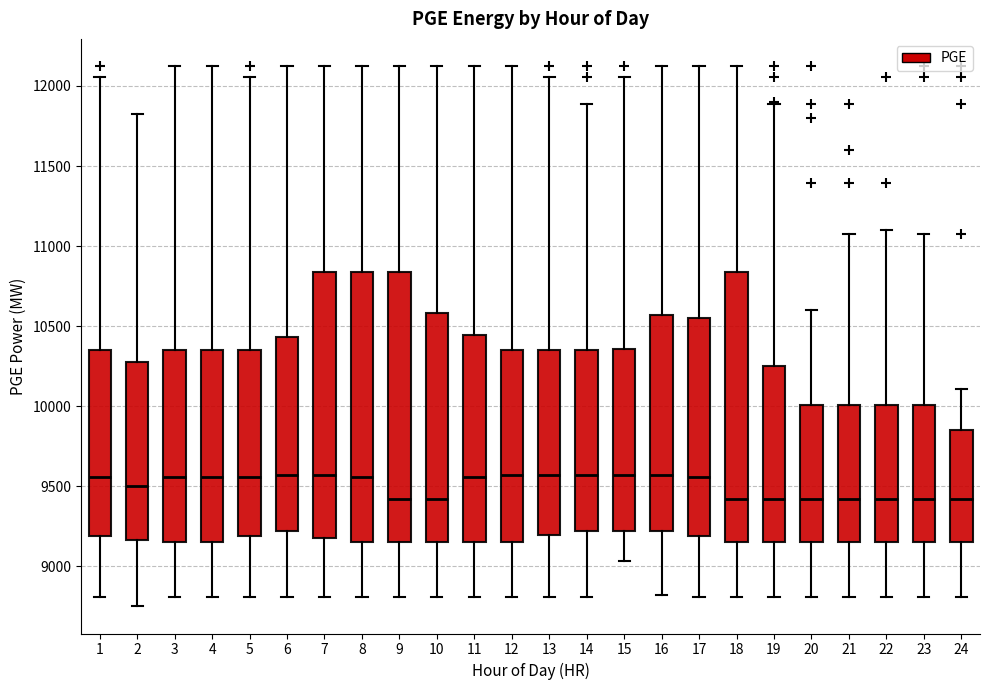

Where is the upper edge of the box at x = 12 on the y-axis? The values are not printed on the chart, so give them approximately, as read against the axis.

10350